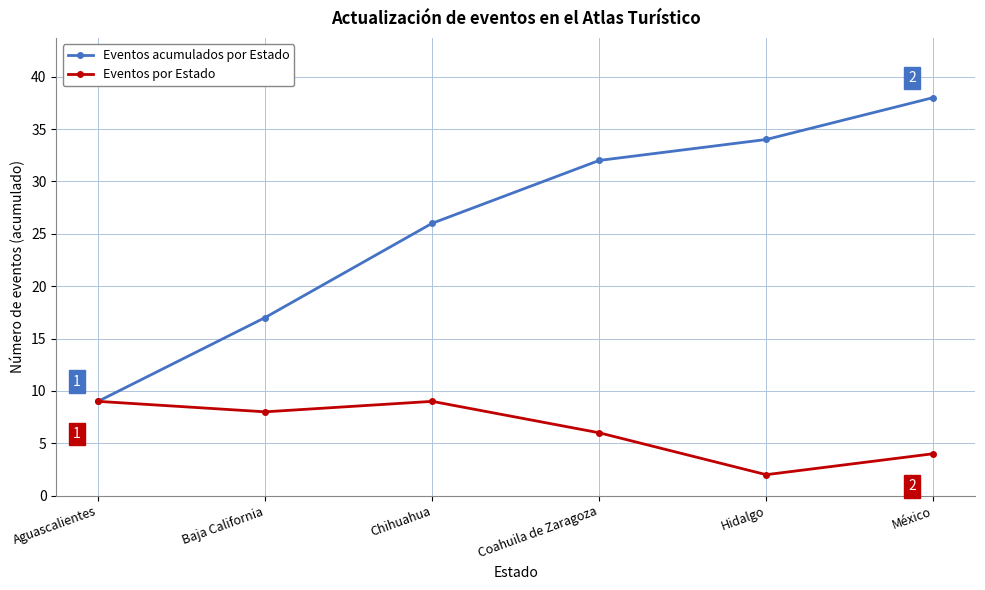

At Chihuahua, list the series in order from largest to smallest.

Eventos acumulados por Estado, Eventos por Estado